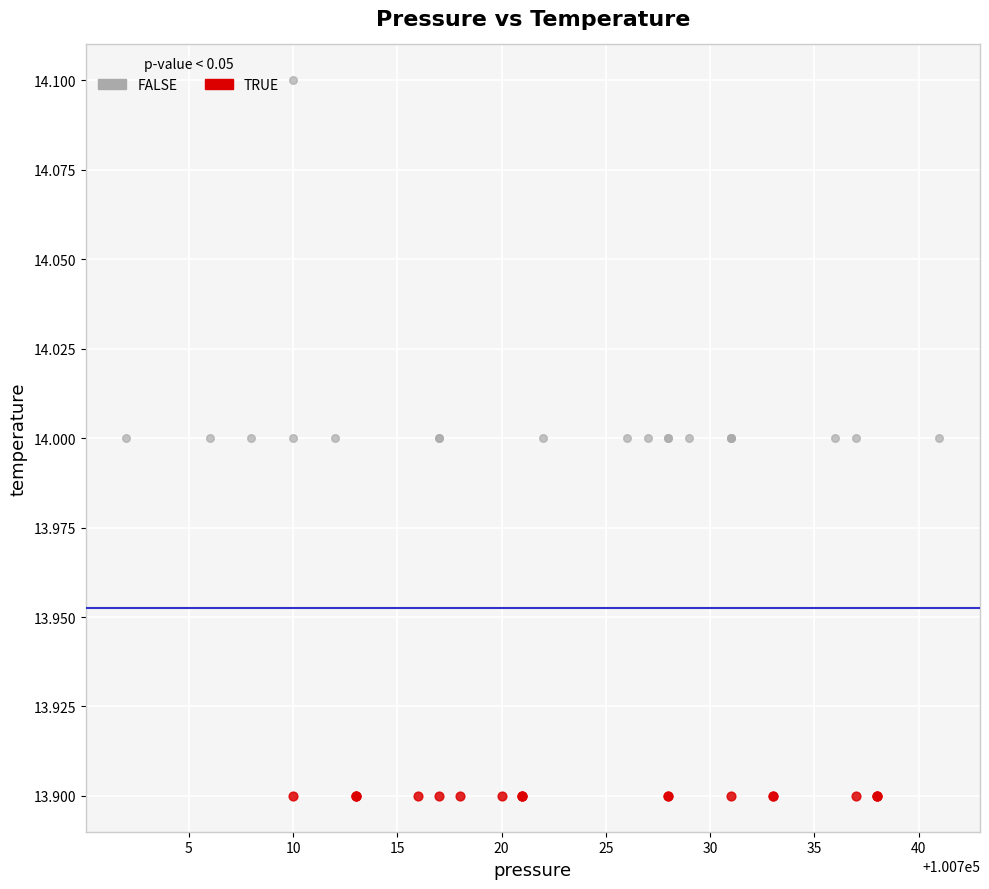

Which series contains the lowest Y value?

TRUE